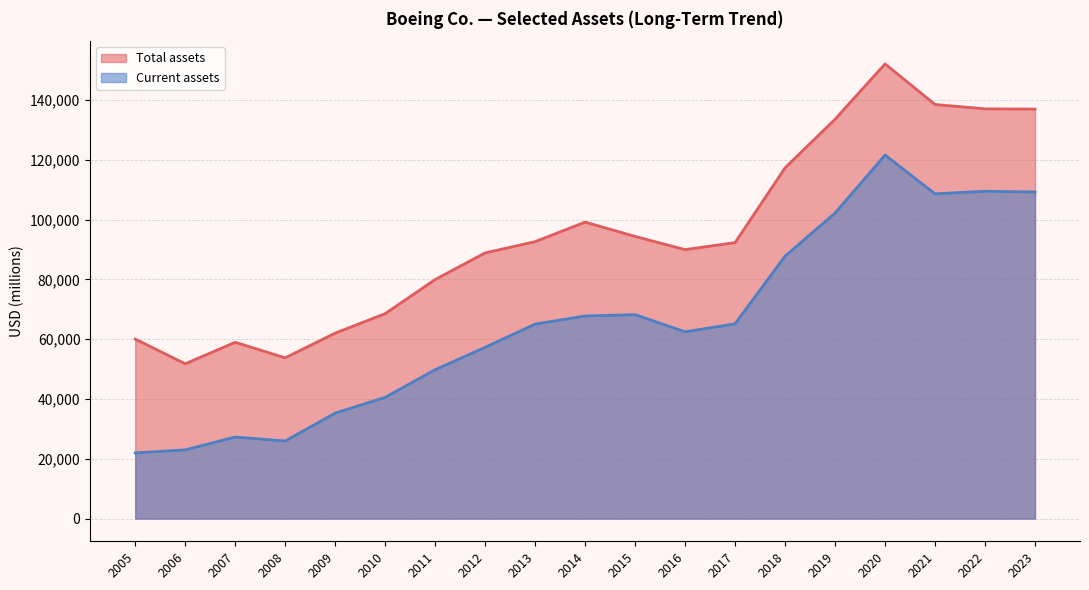

List the series in order of their peak value, lowest first.

Current assets, Total assets